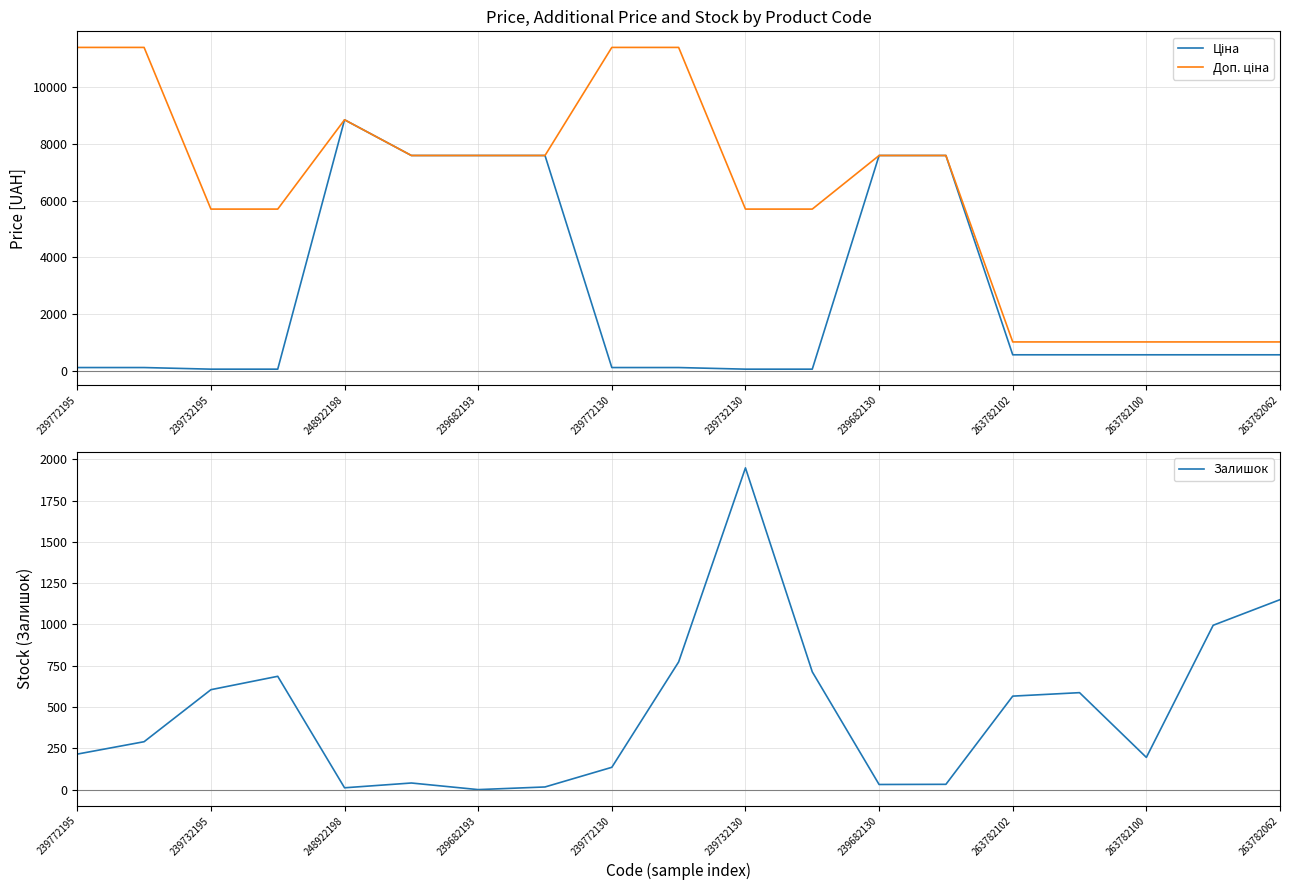

The value of Залишок at 263782102 is 566. True or false?

True